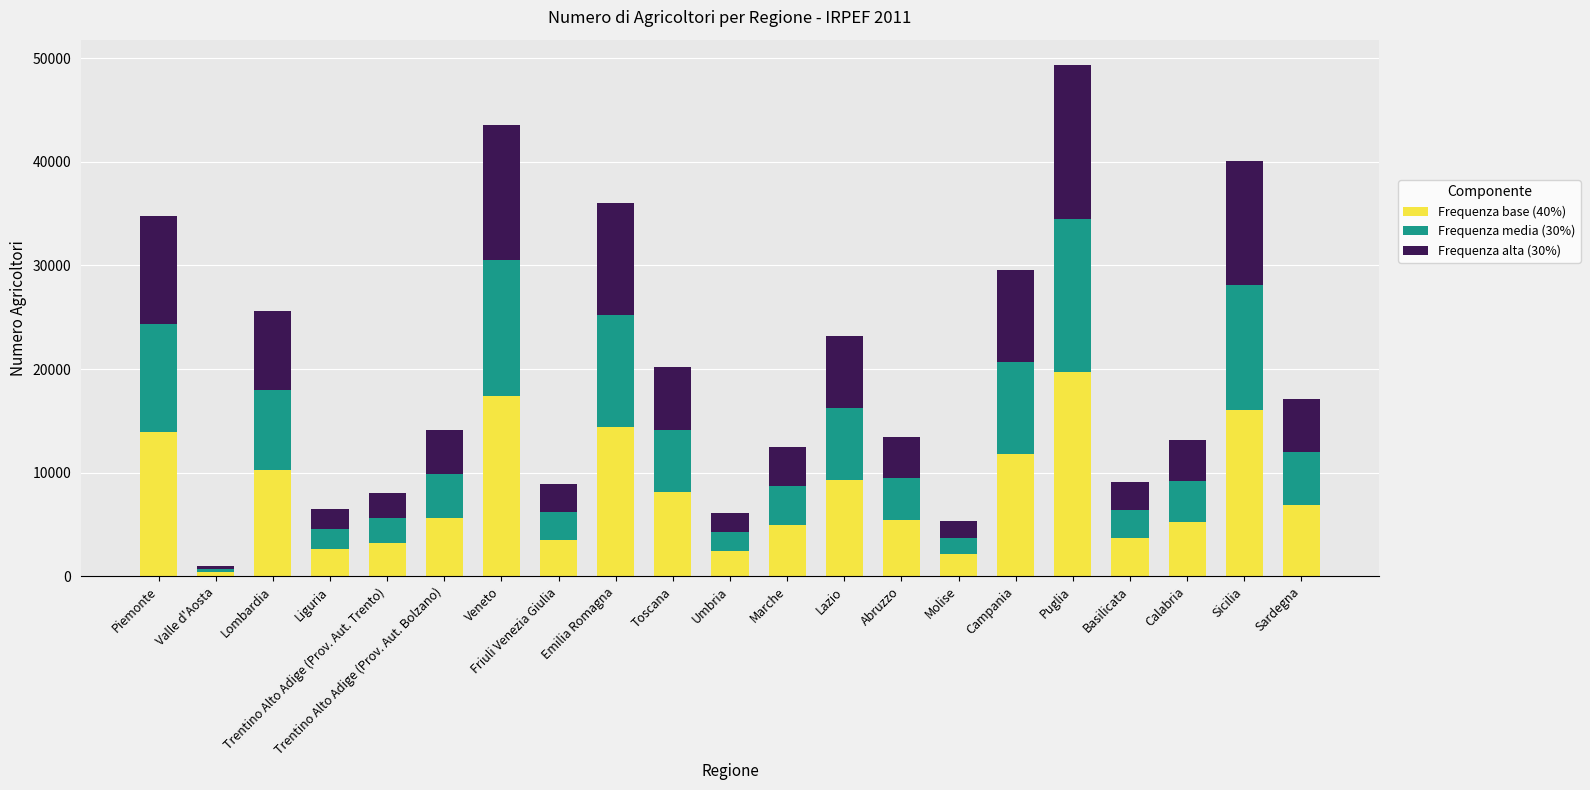

True or false: Frequenza base (40%) has a value of 2873.0 at Marche.

False